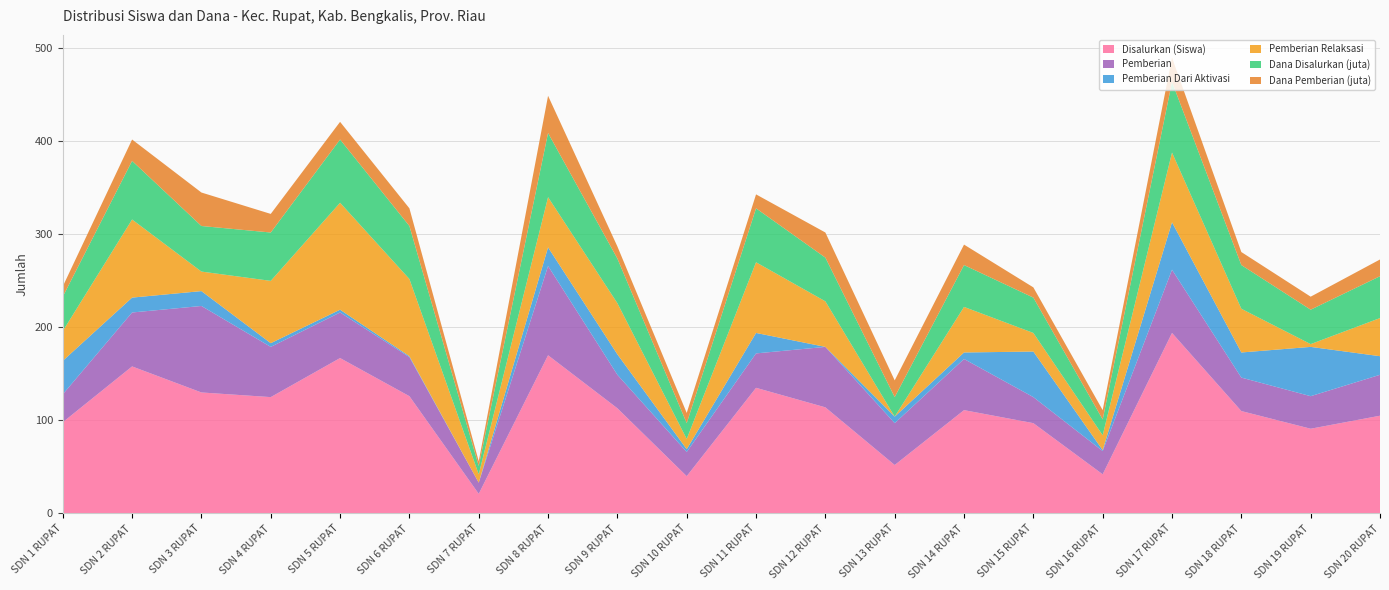

Reading left to right, transcribe all the data shown in this chart.

Disalurkan (Siswa): SDN 1 RUPAT=98	SDN 2 RUPAT=158	SDN 3 RUPAT=130	SDN 4 RUPAT=125	SDN 5 RUPAT=167	SDN 6 RUPAT=126	SDN 7 RUPAT=21	SDN 8 RUPAT=170	SDN 9 RUPAT=113	SDN 10 RUPAT=40	SDN 11 RUPAT=135	SDN 12 RUPAT=114	SDN 13 RUPAT=52	SDN 14 RUPAT=111	SDN 15 RUPAT=97	SDN 16 RUPAT=42	SDN 17 RUPAT=194	SDN 18 RUPAT=110	SDN 19 RUPAT=91	SDN 20 RUPAT=105
Pemberian: SDN 1 RUPAT=30	SDN 2 RUPAT=58	SDN 3 RUPAT=93	SDN 4 RUPAT=54	SDN 5 RUPAT=49	SDN 6 RUPAT=42	SDN 7 RUPAT=12	SDN 8 RUPAT=96	SDN 9 RUPAT=36	SDN 10 RUPAT=26	SDN 11 RUPAT=37	SDN 12 RUPAT=65	SDN 13 RUPAT=45	SDN 14 RUPAT=55	SDN 15 RUPAT=28	SDN 16 RUPAT=25	SDN 17 RUPAT=68	SDN 18 RUPAT=36	SDN 19 RUPAT=35	SDN 20 RUPAT=44
Pemberian Dari Aktivasi: SDN 1 RUPAT=36	SDN 2 RUPAT=16	SDN 3 RUPAT=16	SDN 4 RUPAT=4	SDN 5 RUPAT=3	SDN 6 RUPAT=1	SDN 7 RUPAT=0	SDN 8 RUPAT=20	SDN 9 RUPAT=22	SDN 10 RUPAT=3	SDN 11 RUPAT=22	SDN 12 RUPAT=0	SDN 13 RUPAT=7	SDN 14 RUPAT=7	SDN 15 RUPAT=49	SDN 16 RUPAT=1	SDN 17 RUPAT=51	SDN 18 RUPAT=27	SDN 19 RUPAT=53	SDN 20 RUPAT=20
Pemberian Relaksasi: SDN 1 RUPAT=32	SDN 2 RUPAT=84	SDN 3 RUPAT=21	SDN 4 RUPAT=67	SDN 5 RUPAT=115	SDN 6 RUPAT=83	SDN 7 RUPAT=9	SDN 8 RUPAT=54	SDN 9 RUPAT=55	SDN 10 RUPAT=11	SDN 11 RUPAT=76	SDN 12 RUPAT=49	SDN 13 RUPAT=0	SDN 14 RUPAT=49	SDN 15 RUPAT=20	SDN 16 RUPAT=16	SDN 17 RUPAT=75	SDN 18 RUPAT=47	SDN 19 RUPAT=3	SDN 20 RUPAT=41
Dana Disalurkan (juta): SDN 1 RUPAT=37	SDN 2 RUPAT=63	SDN 3 RUPAT=49	SDN 4 RUPAT=52	SDN 5 RUPAT=68	SDN 6 RUPAT=57	SDN 7 RUPAT=9	SDN 8 RUPAT=69	SDN 9 RUPAT=48	SDN 10 RUPAT=17	SDN 11 RUPAT=58	SDN 12 RUPAT=47	SDN 13 RUPAT=21	SDN 14 RUPAT=45	SDN 15 RUPAT=38	SDN 16 RUPAT=17	SDN 17 RUPAT=76	SDN 18 RUPAT=47	SDN 19 RUPAT=37	SDN 20 RUPAT=45
Dana Pemberian (juta): SDN 1 RUPAT=11	SDN 2 RUPAT=23	SDN 3 RUPAT=36	SDN 4 RUPAT=20	SDN 5 RUPAT=19	SDN 6 RUPAT=19	SDN 7 RUPAT=5	SDN 8 RUPAT=40	SDN 9 RUPAT=13	SDN 10 RUPAT=11	SDN 11 RUPAT=15	SDN 12 RUPAT=27	SDN 13 RUPAT=18	SDN 14 RUPAT=22	SDN 15 RUPAT=11	SDN 16 RUPAT=10	SDN 17 RUPAT=26	SDN 18 RUPAT=14	SDN 19 RUPAT=14	SDN 20 RUPAT=18